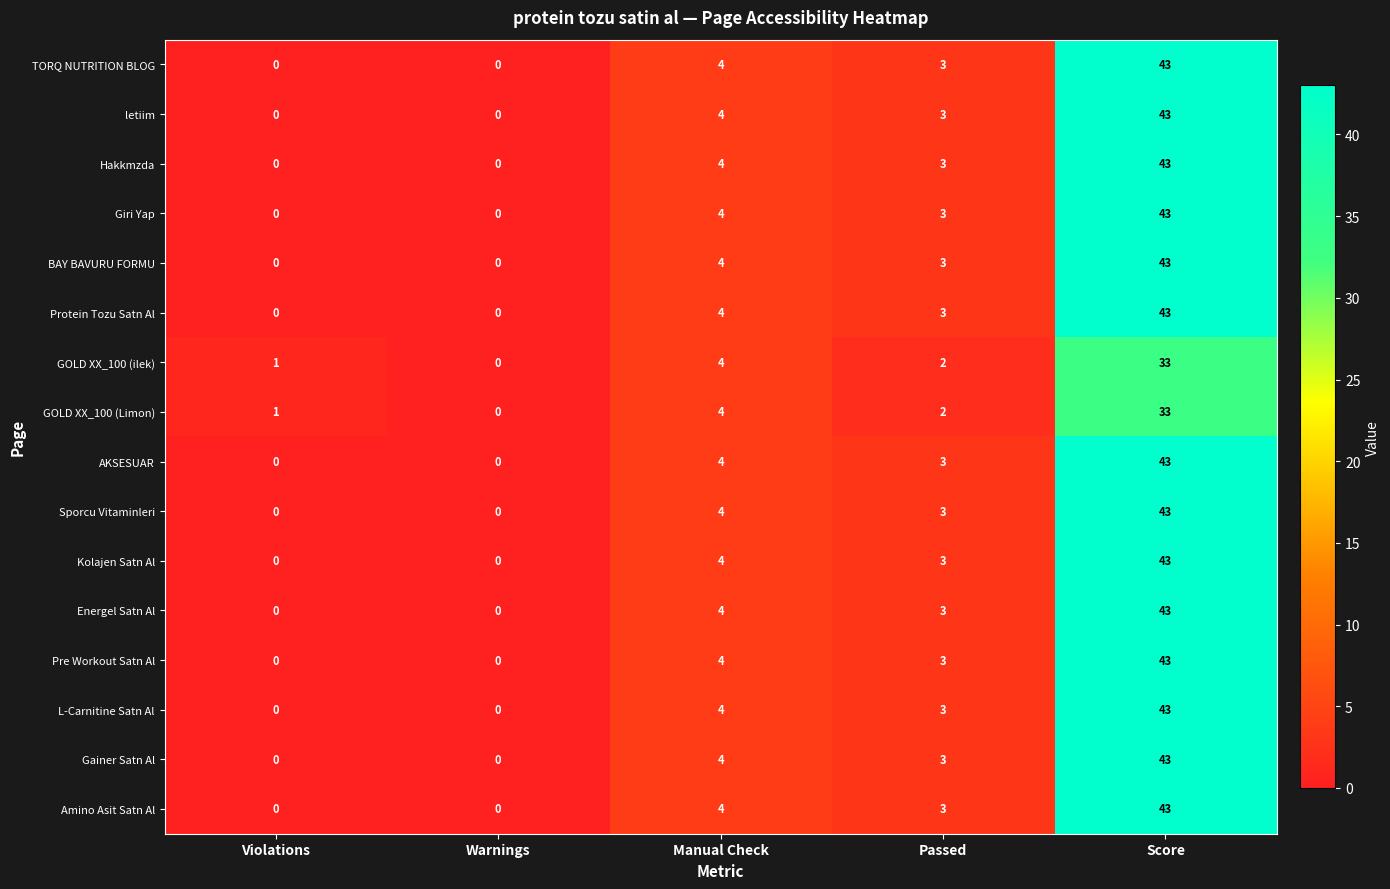

Which label corresponds to the largest value in the chart?

Score